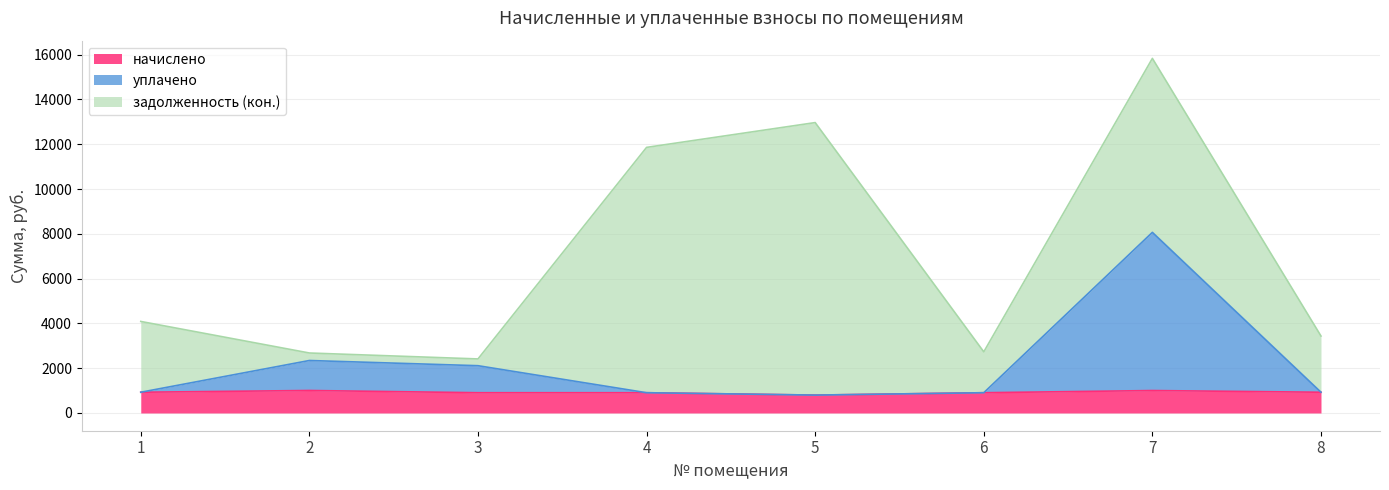

How many interior local valleys does the начислено series have?

1